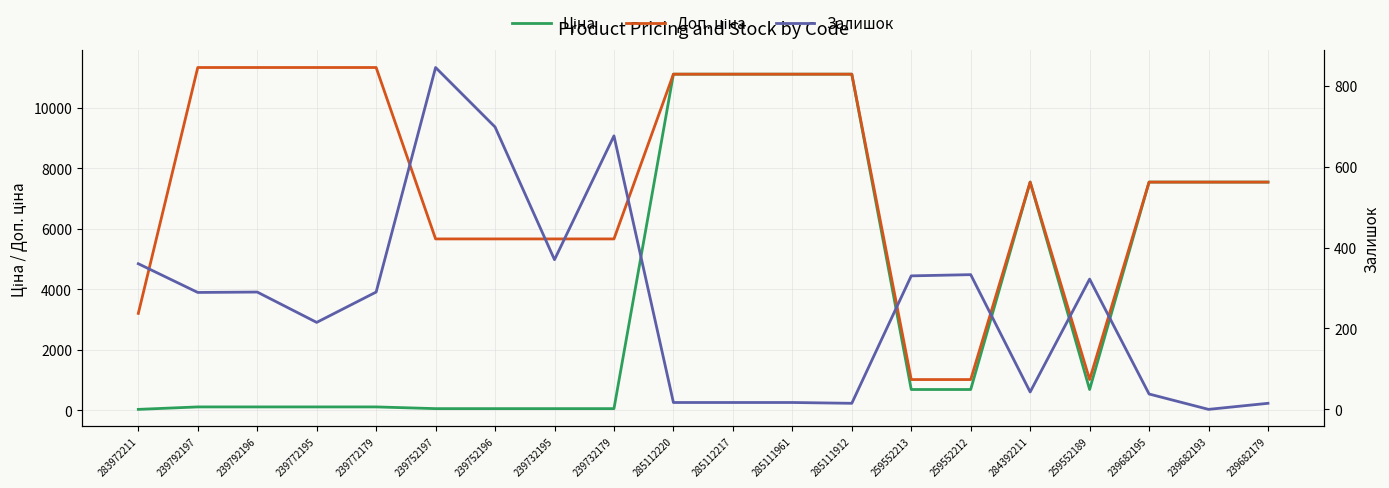

At which category is the sum across all series the highest?

285112220